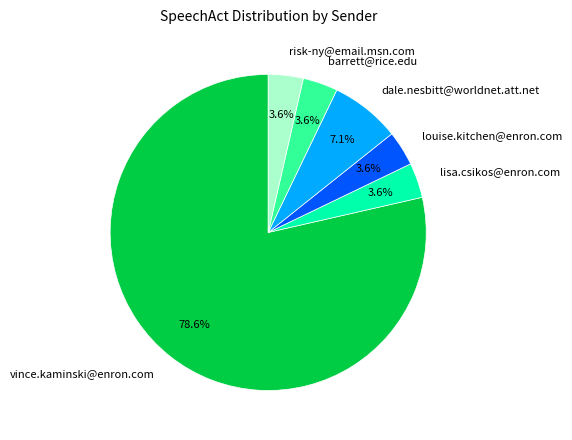

To the nearest percent, what is the combined percentage of louise.kitchen@enron.com and risk-ny@email.msn.com?

7%